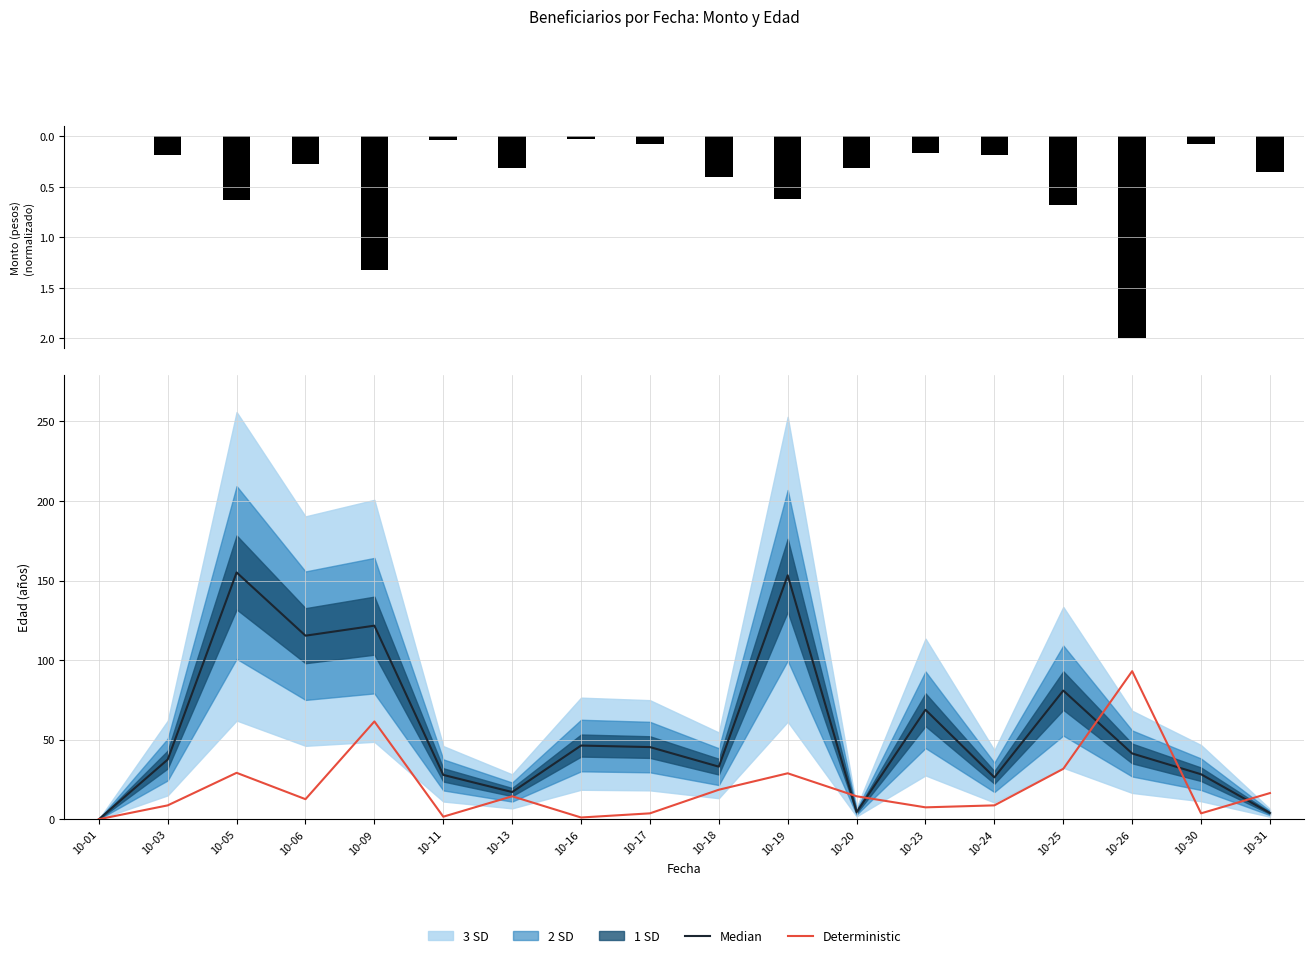

Is it true that Monto (pesos) equals -0.6 at 10-18?

False